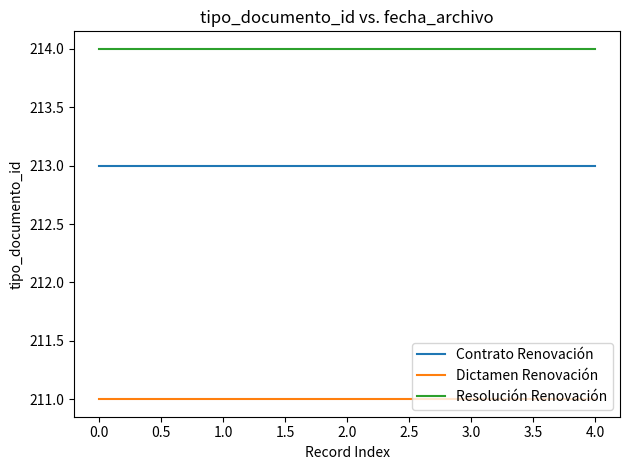

What is the lowest value of the Contrato Renovación series?

213